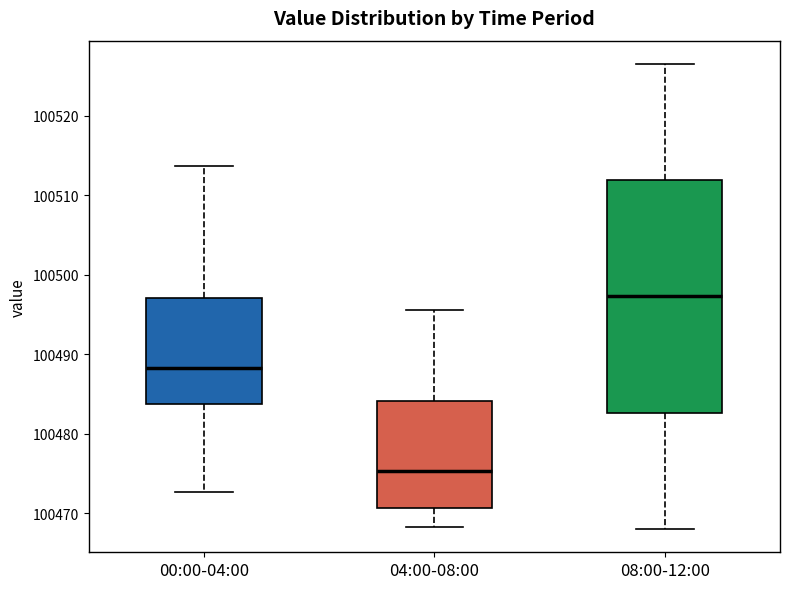

Reading left to right, transcribe this box plot: for each box, give where its median line is, the range the box spans, and where its two whiskers end, as read against the y-axis. The values are not printed on the chart, so give them approximately, as read against the axis.

00:00-04:00: median 100488, box 100484 to 100497, whiskers 100473 to 100514
04:00-08:00: median 100475, box 100471 to 100484, whiskers 100468 to 100496
08:00-12:00: median 100497, box 100483 to 100512, whiskers 100468 to 100527